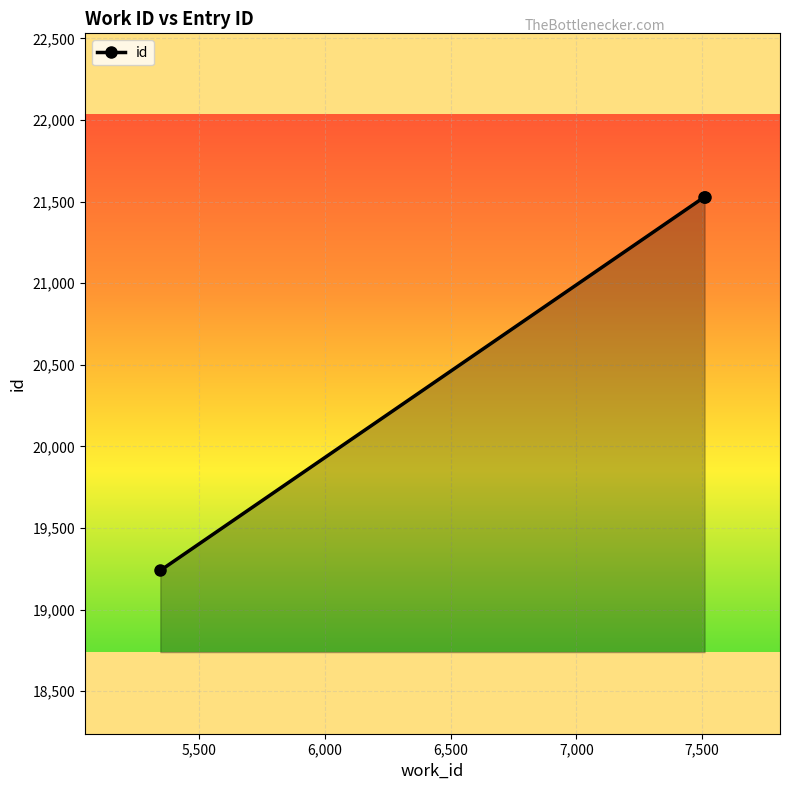

What is the average value?

20766